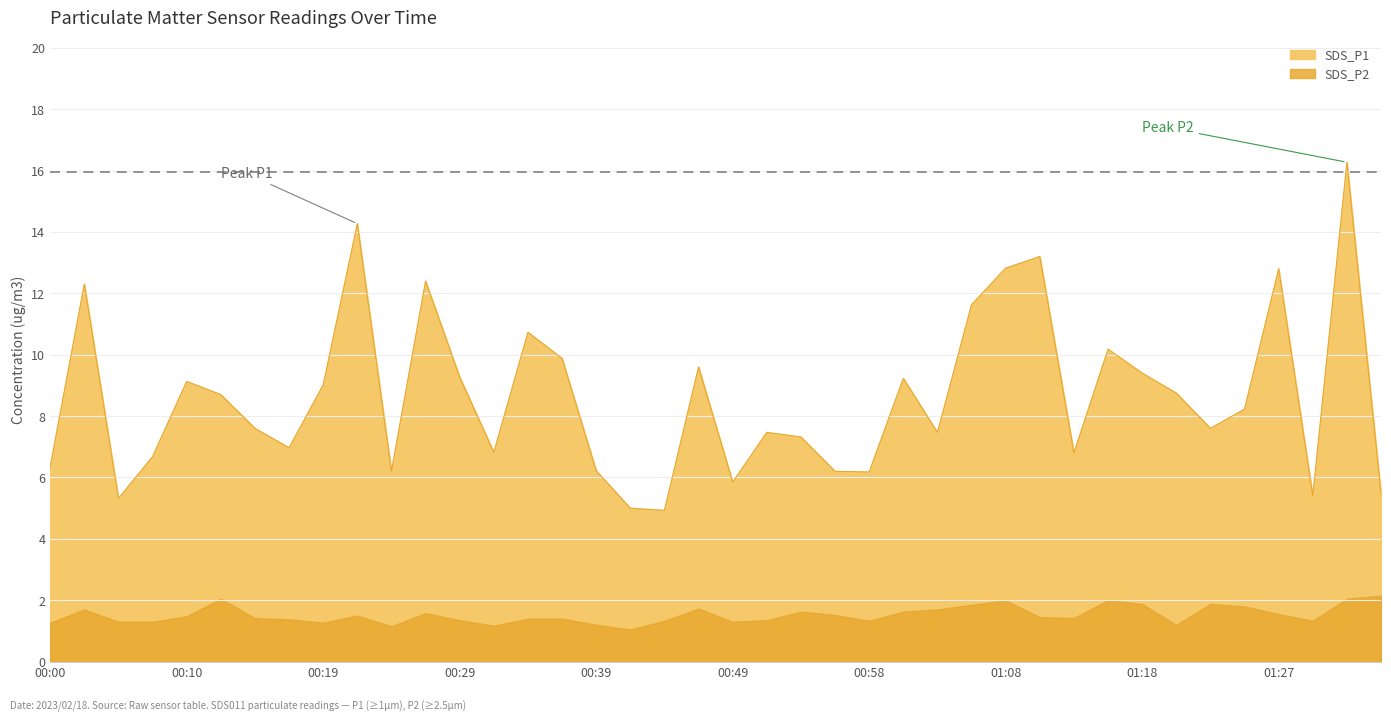

What is the label of the 9th point from the left?

00:19